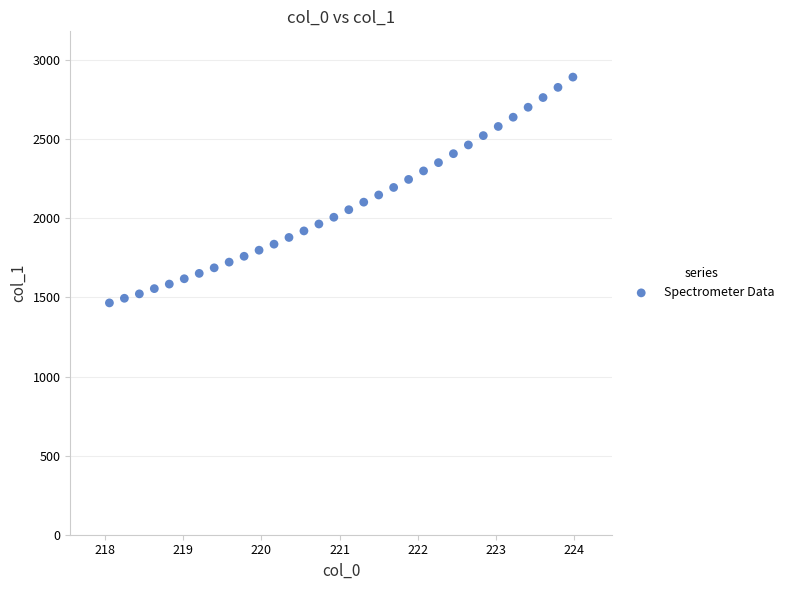

What is the range of X values (max minus min)?

5.9